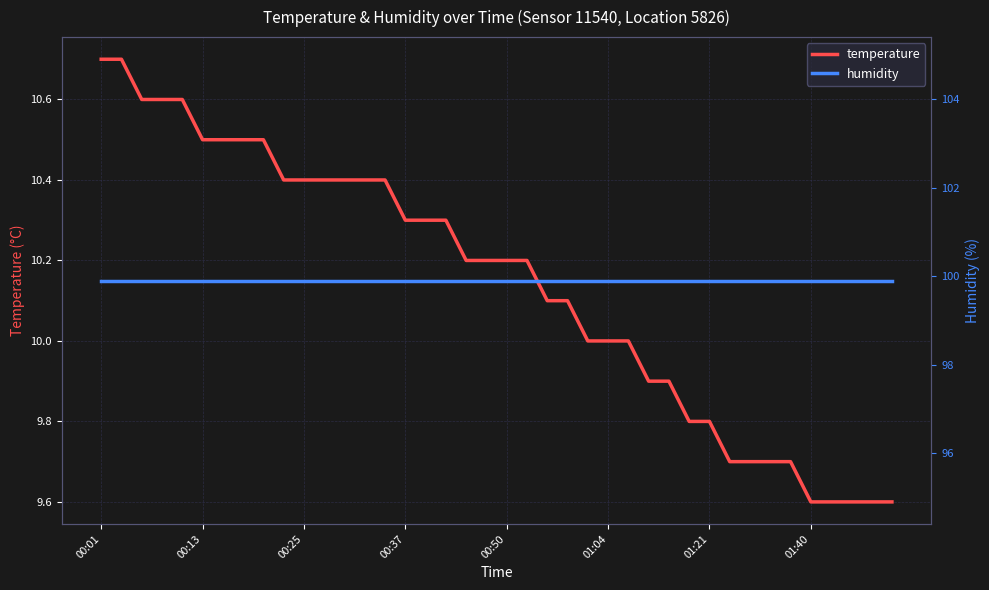

At which category is the sum across all series the highest?

00:01